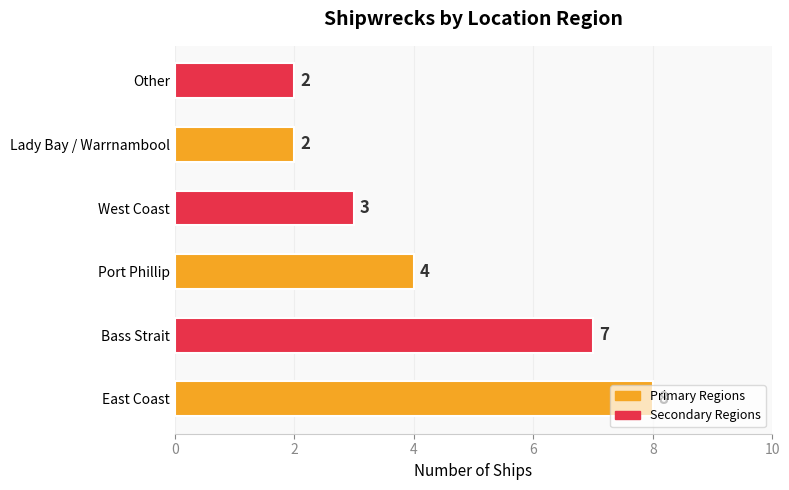

What is the difference between the second highest and minimum values?

5